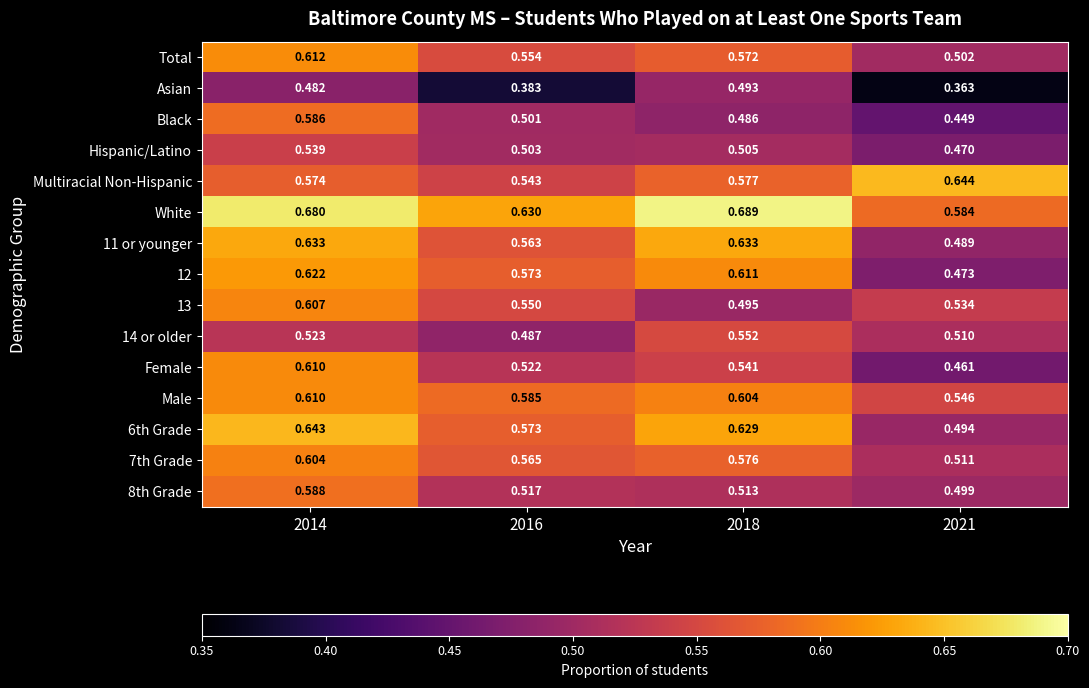

Is the value of Hispanic/Latino at 2016 greater than the value of 8th Grade at 2014?

No